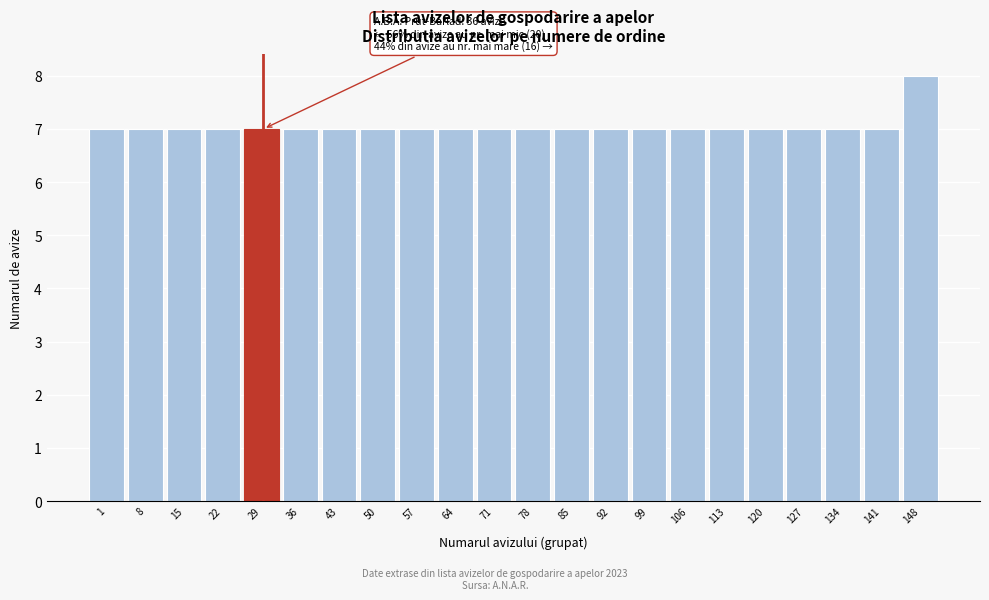

Reading left to right, what are all the values shown in this chart?

7	7	7	7	7	7	7	7	7	7	7	7	7	7	7	7	7	7	7	7	7	8